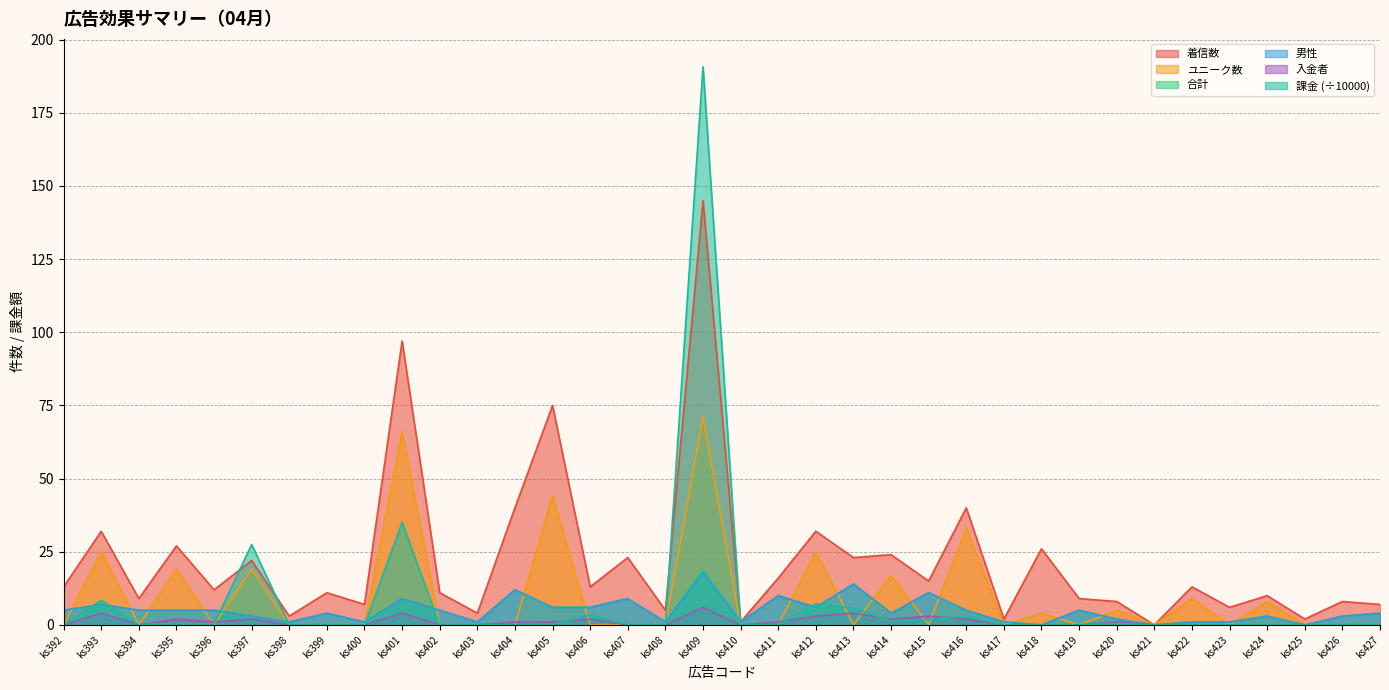

How many series are shown in this chart?

6